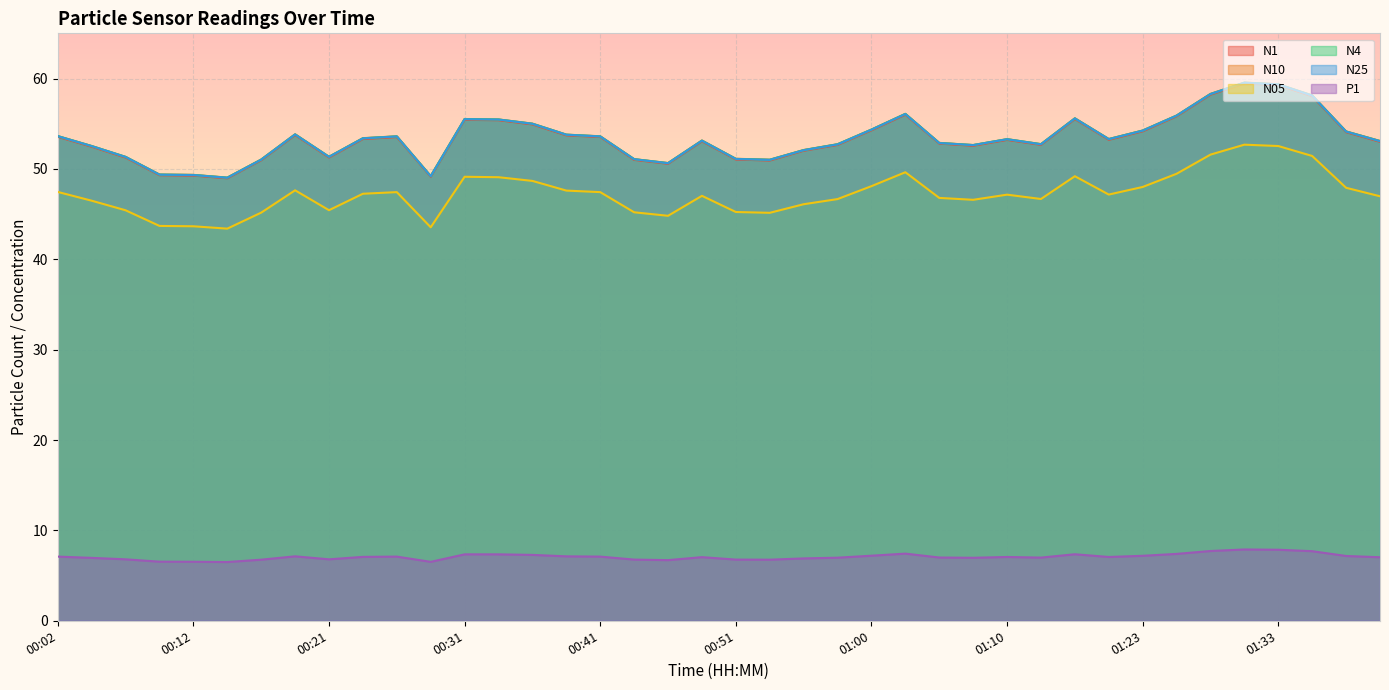

What position from the right is 01:26?

7